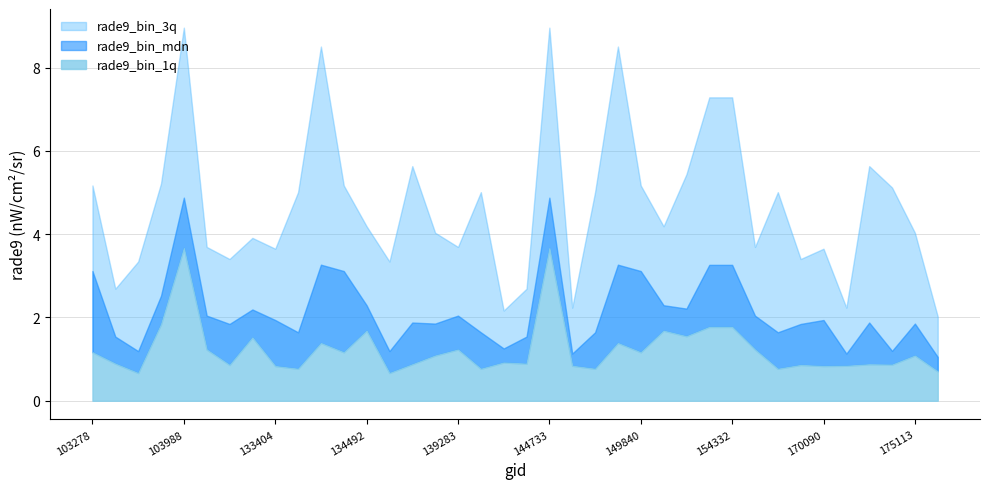

How many values in the rade9_bin_1q series exceed 1?

19